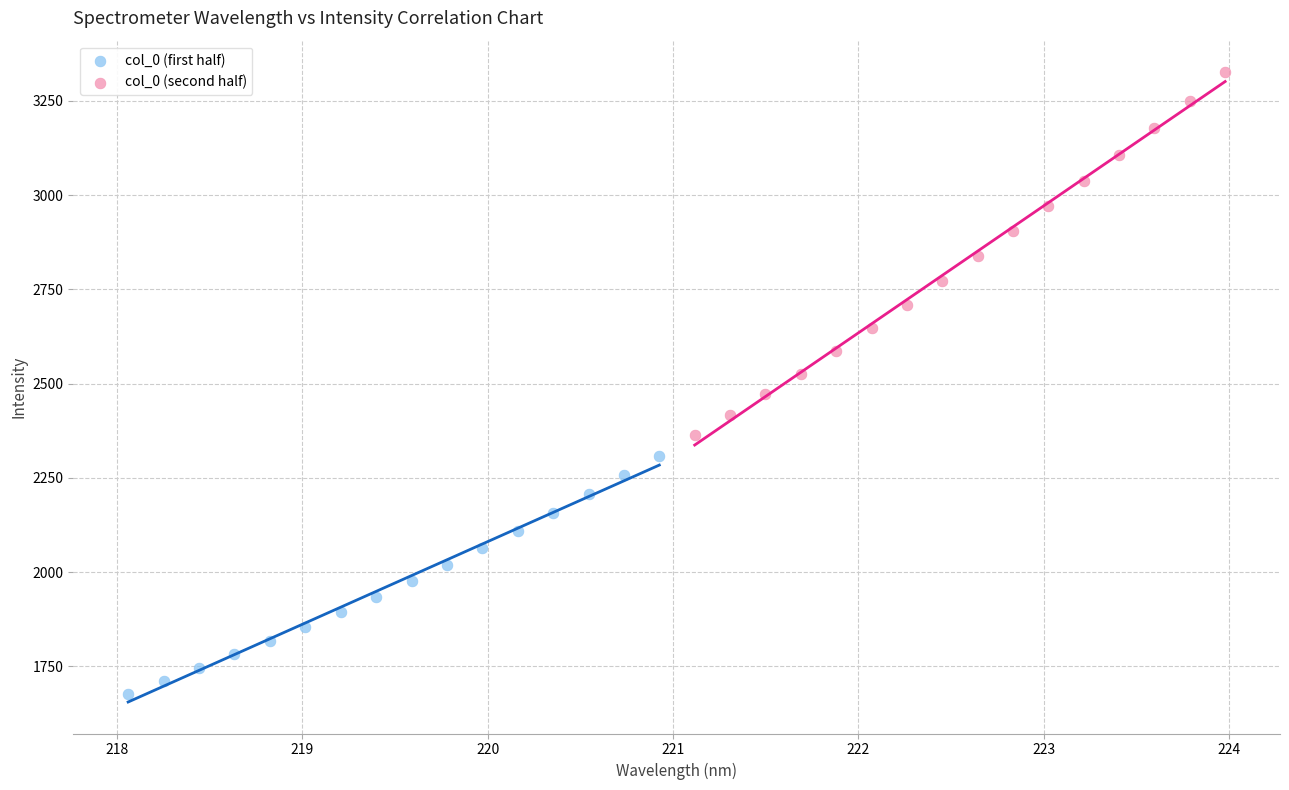

Which series reaches the minimum Y coordinate?

col_0 (first half)